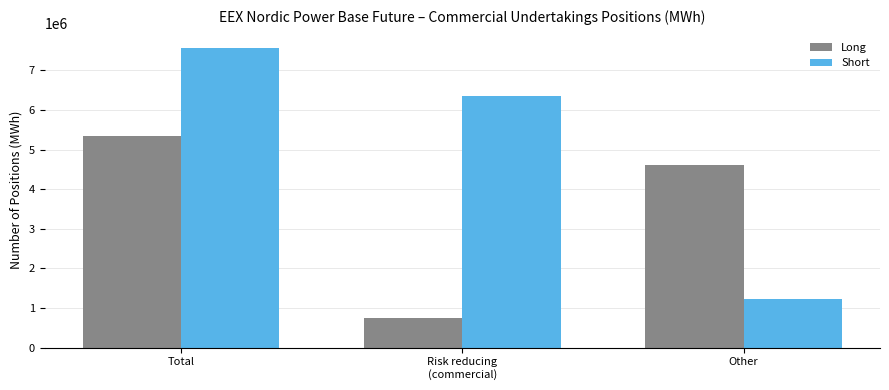

What is the sum of all Long values?

10700172